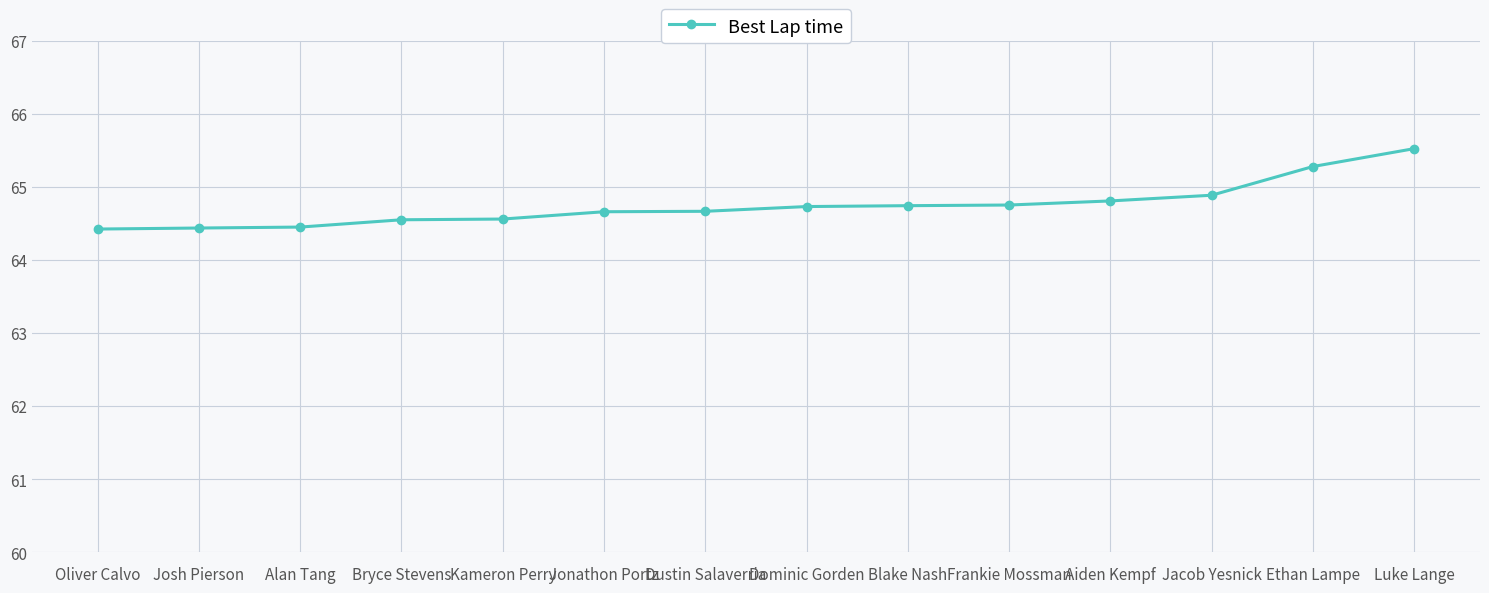

What is the sum of the values at Blake Nash and Dustin Salaverria?

129.4